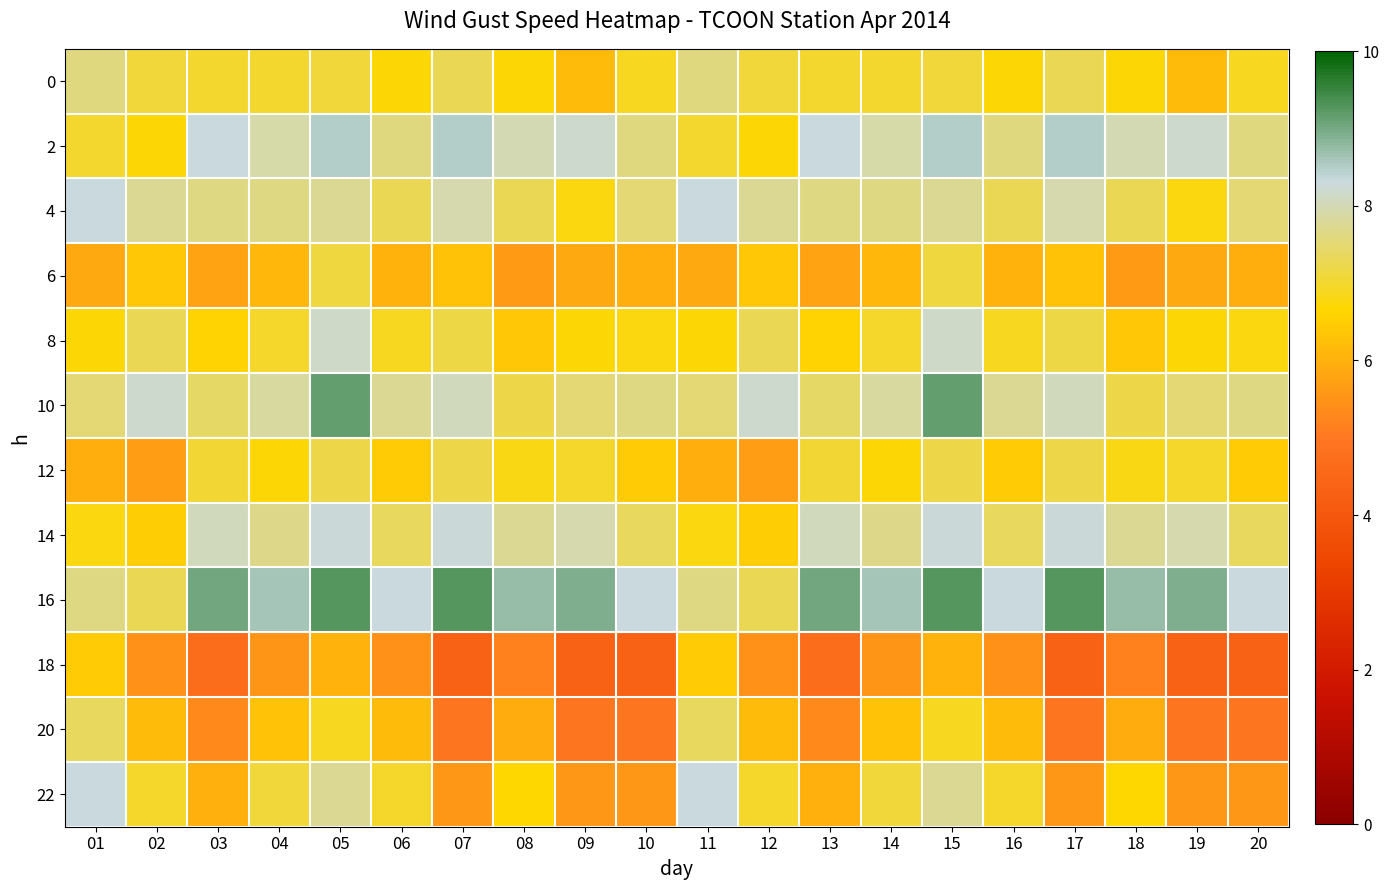

List the series in order of their peak value, lowest first.

18, 6, 12, 20, 0, 8, 14, 4, 22, 2, 10, 16